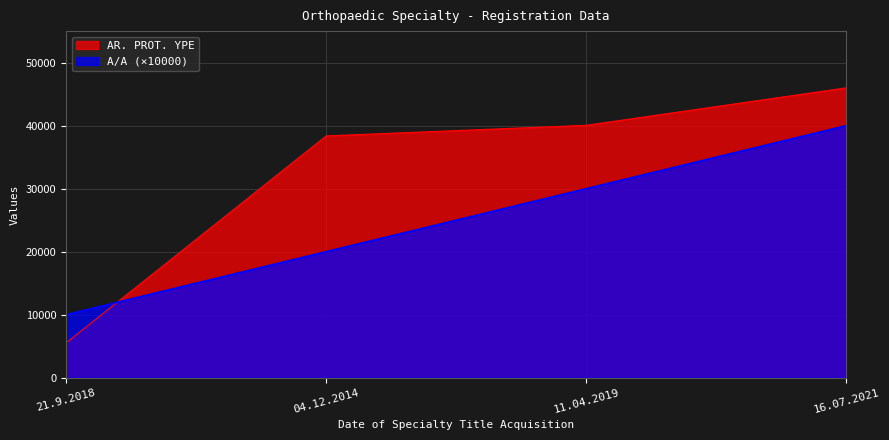

Does the chart have visible grid lines?

Yes